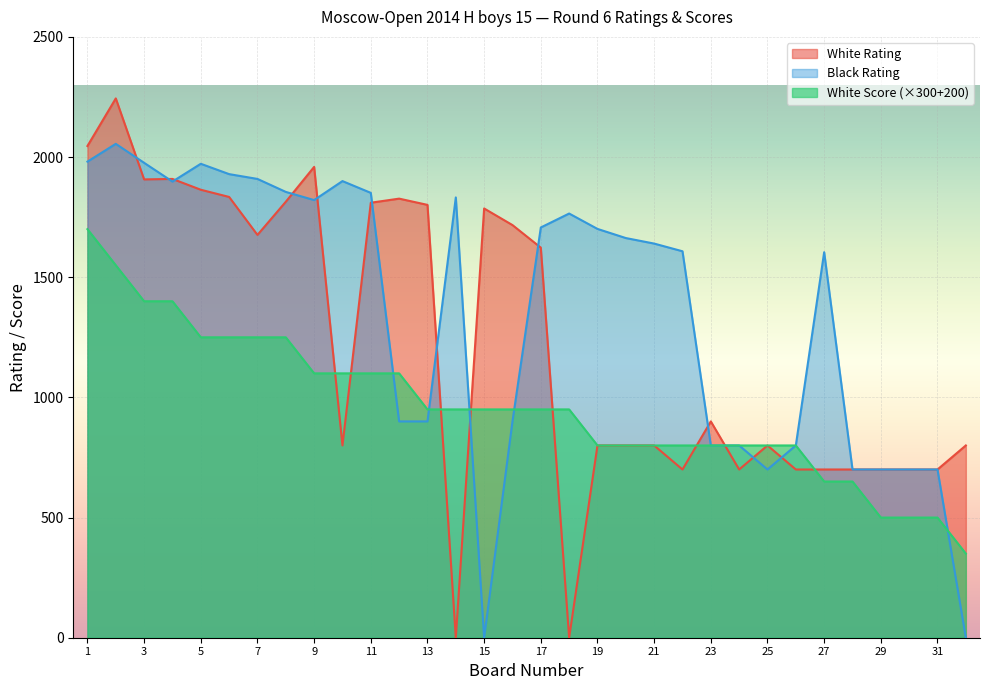

How many intersections are there between Black Rating and White Score?

5